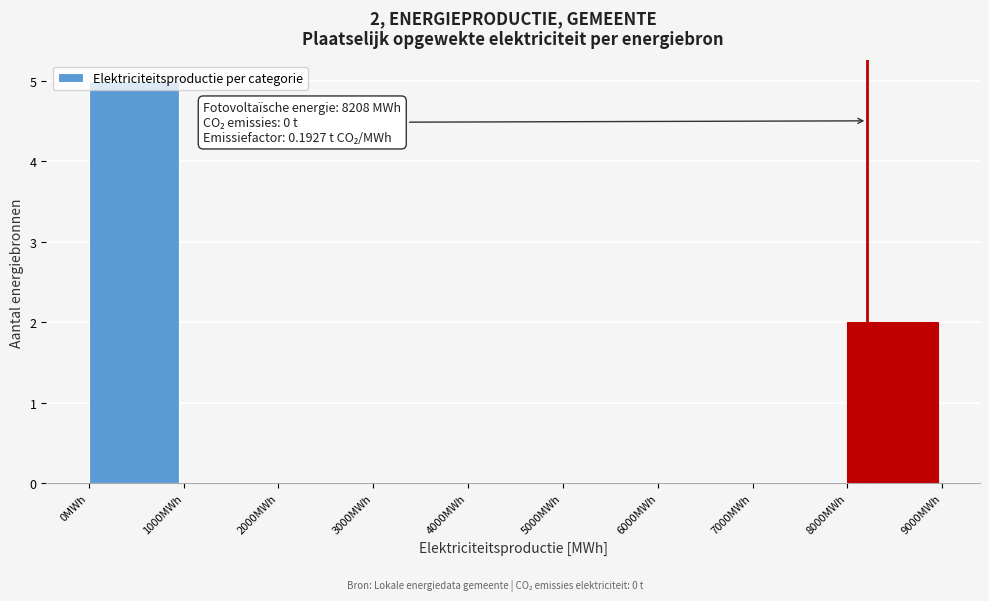

Over which range of the x-axis is the bar tallest?

0 to 1000